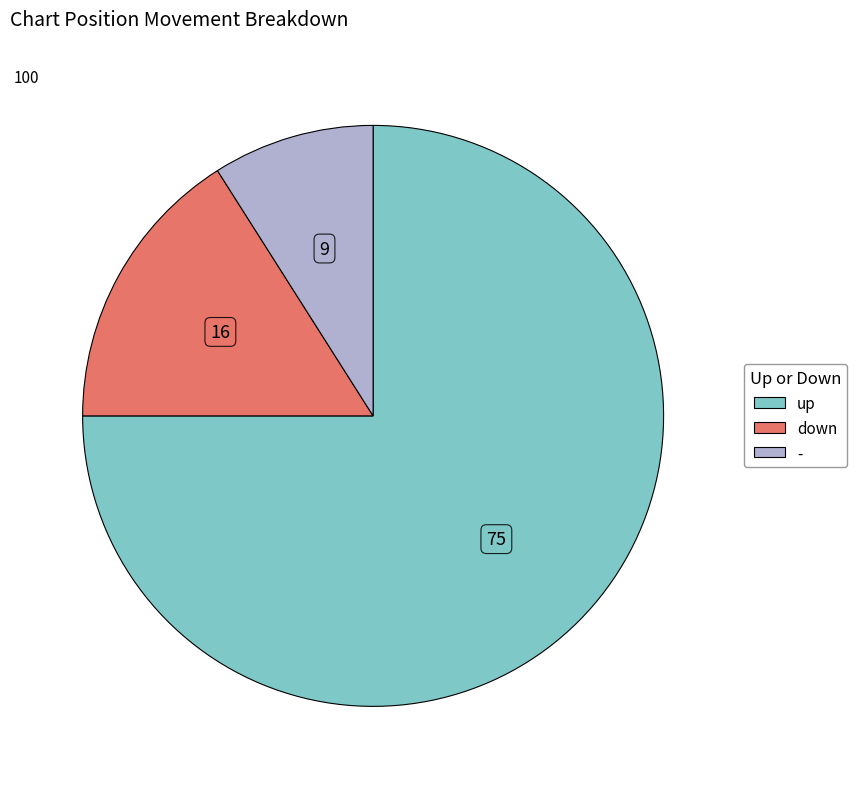

The - slice represents 15% of the pie. True or false?

False